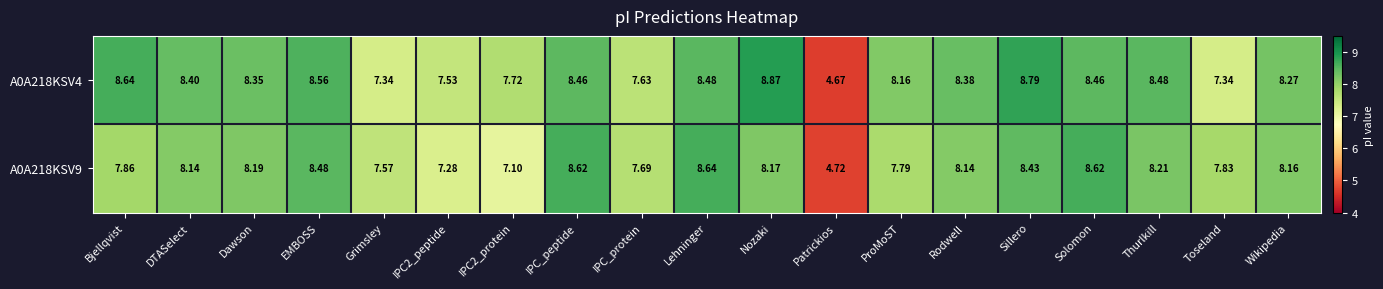

At which category is the sum across all series the highest?

Sillero